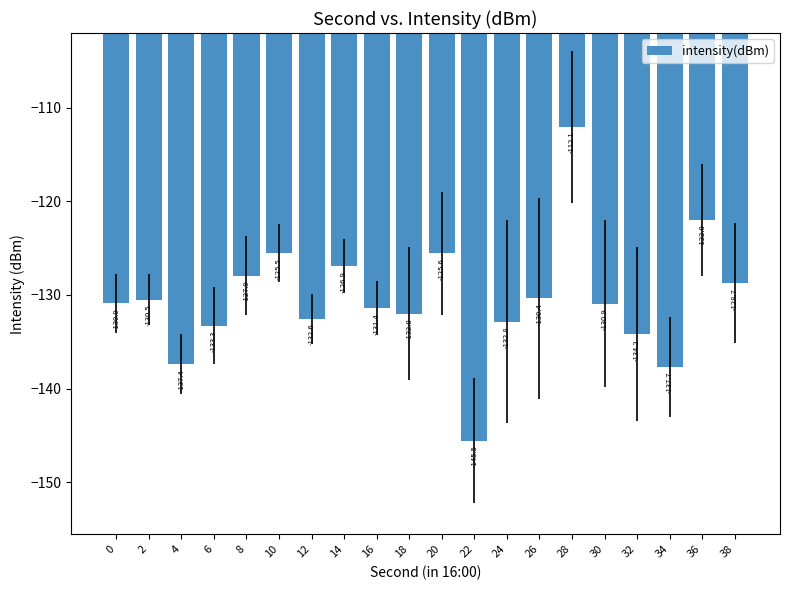

The value at 22 is -145.5. True or false?

True